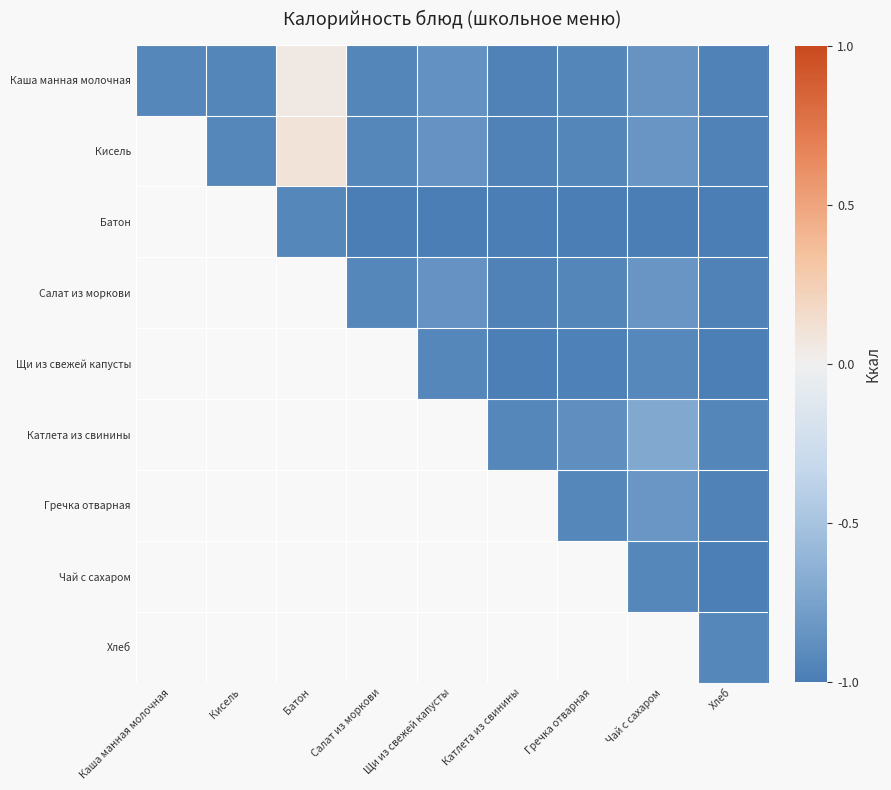

Between Каша манная молочная and Щи из свежей капусты, which is larger?

Щи из свежей капусты